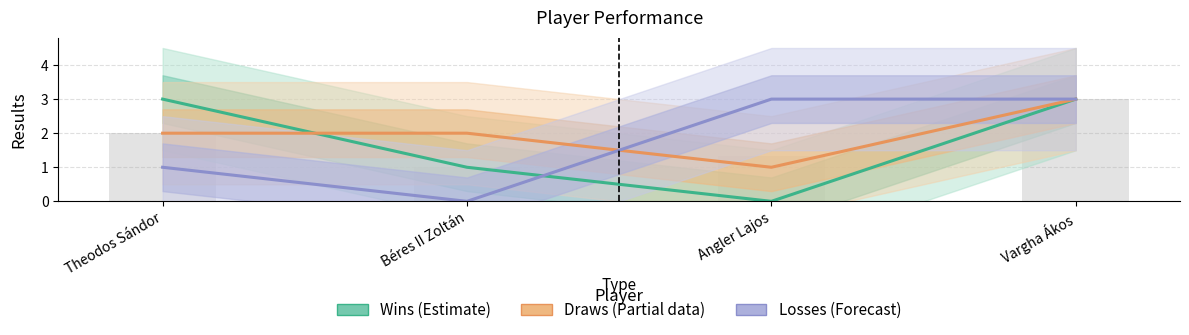

Which label corresponds to the largest value in the chart?

Theodos Sándor